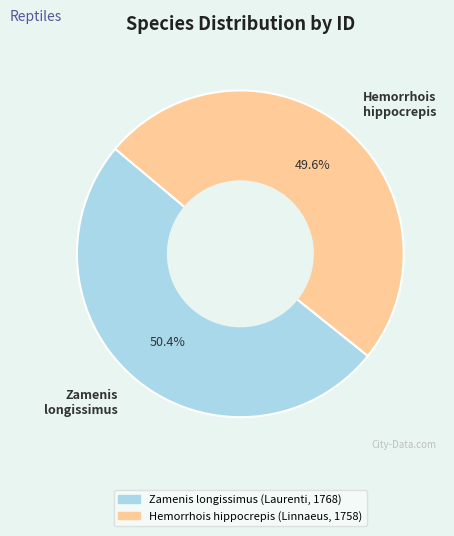

Which slice is the largest?

Zamenis longissimus